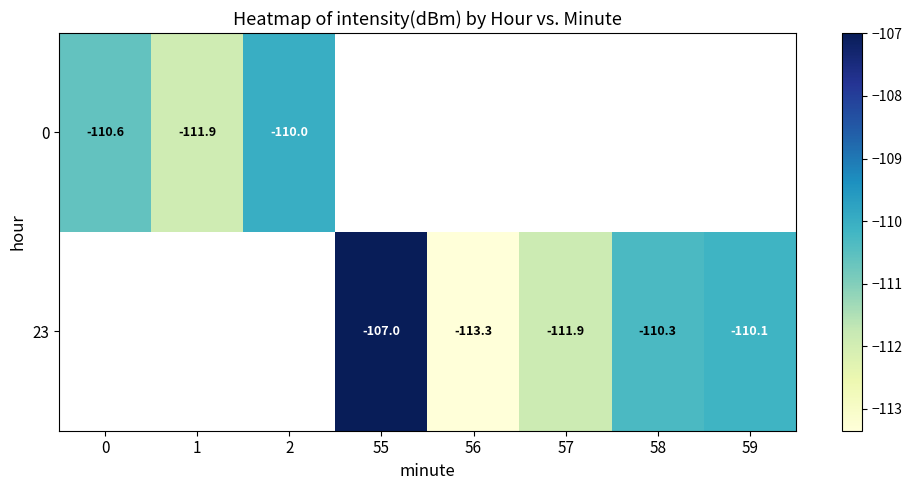

At how many categories does at least one series exceed -111?

5